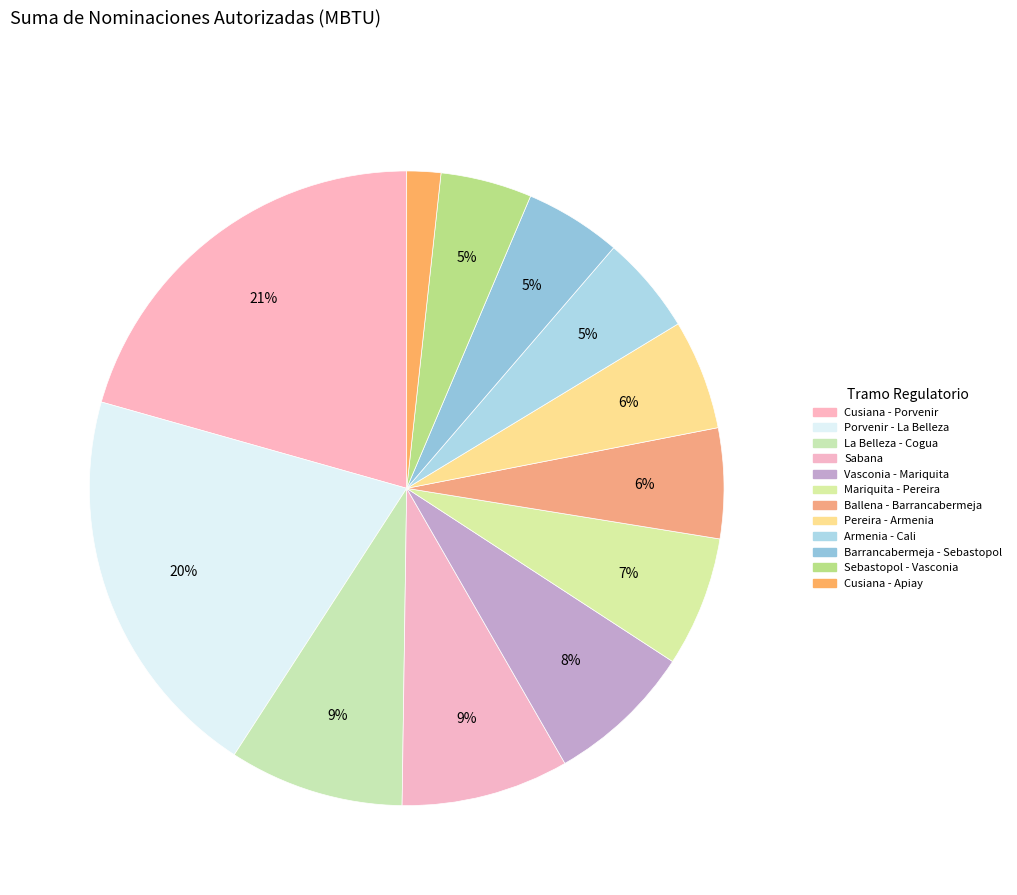

How many segments does this pie chart have?

12